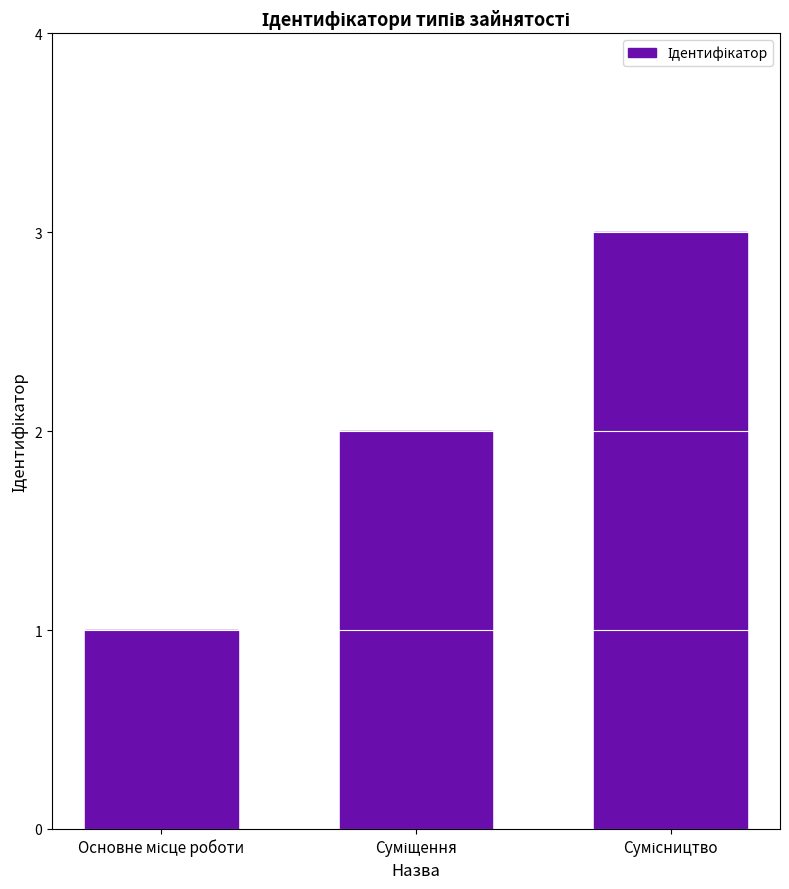

How many bars are there in total?

3